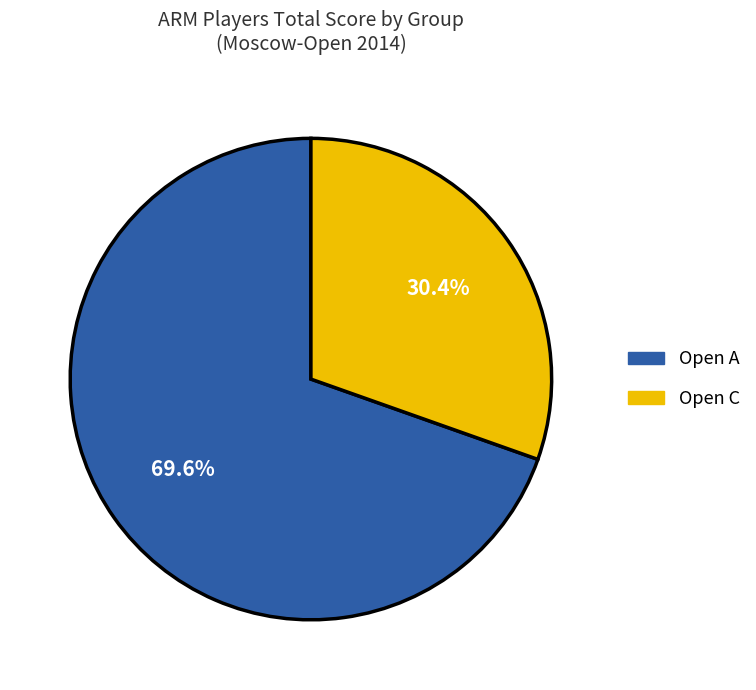

Rank the categories by value from highest to lowest.

Open A, Open C